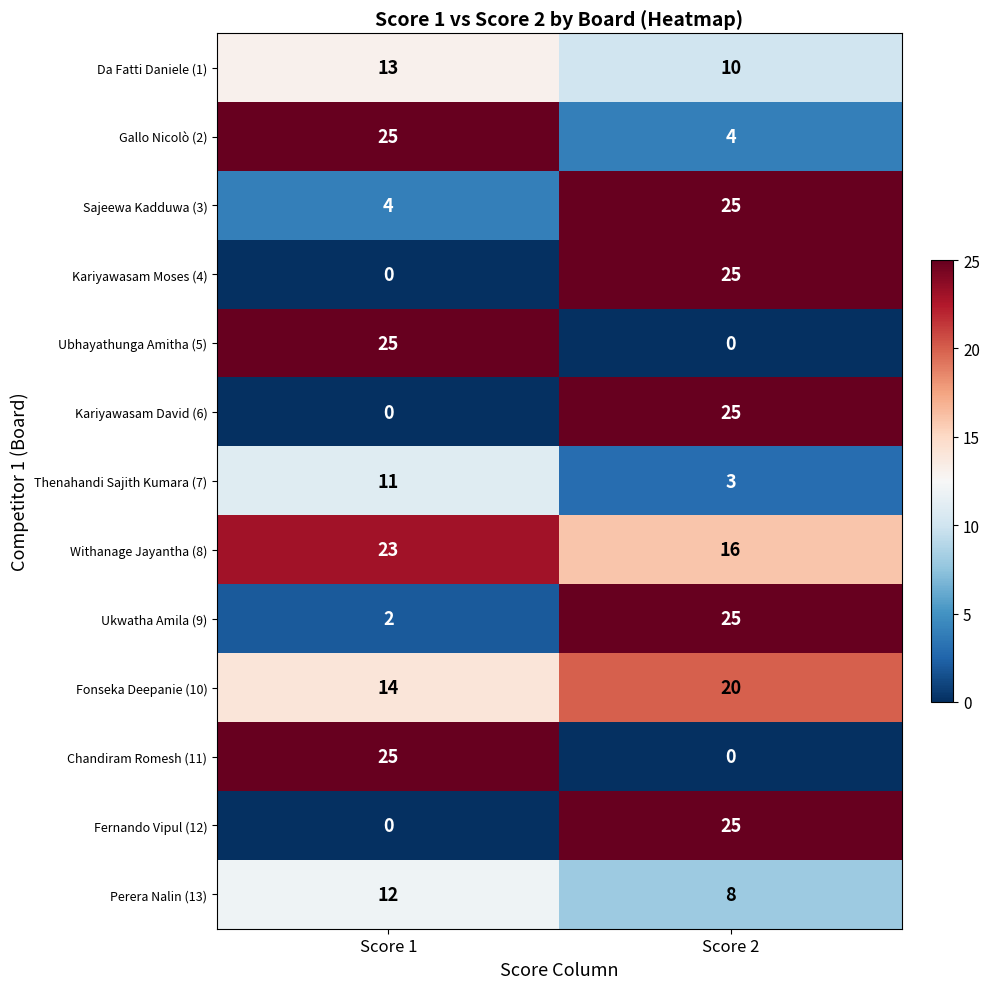

What is the difference between the Gallo Nicolò (2) values at Score 1 and Score 2?

21